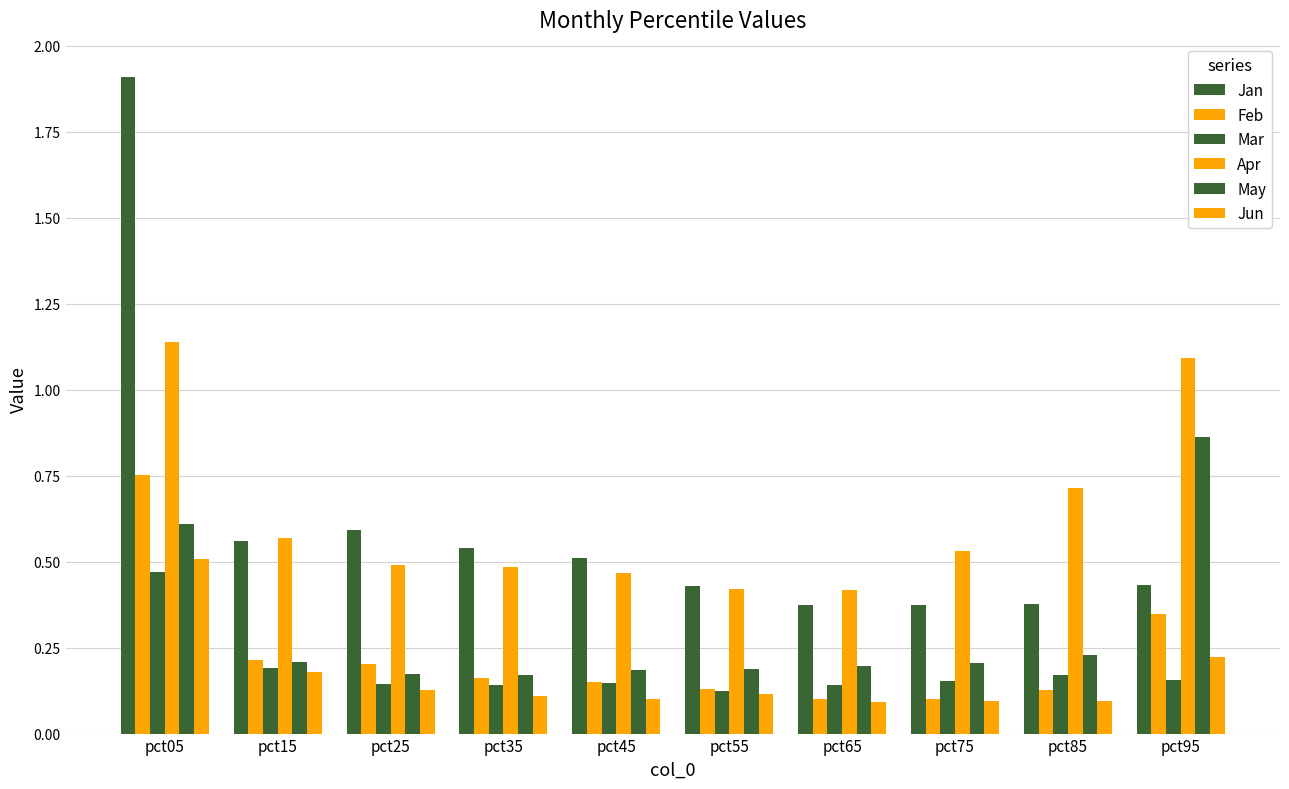

Reading left to right, what are all the values shown in this chart?

Jan: pct05=1.9	pct15=0.6	pct25=0.6	pct35=0.5	pct45=0.5	pct55=0.4	pct65=0.4	pct75=0.4	pct85=0.4	pct95=0.4
Feb: pct05=0.8	pct15=0.2	pct25=0.2	pct35=0.2	pct45=0.1	pct55=0.1	pct65=0.1	pct75=0.1	pct85=0.1	pct95=0.3
Mar: pct05=0.5	pct15=0.2	pct25=0.1	pct35=0.1	pct45=0.1	pct55=0.1	pct65=0.1	pct75=0.2	pct85=0.2	pct95=0.2
Apr: pct05=1.1	pct15=0.6	pct25=0.5	pct35=0.5	pct45=0.5	pct55=0.4	pct65=0.4	pct75=0.5	pct85=0.7	pct95=1.1
May: pct05=0.6	pct15=0.2	pct25=0.2	pct35=0.2	pct45=0.2	pct55=0.2	pct65=0.2	pct75=0.2	pct85=0.2	pct95=0.9
Jun: pct05=0.5	pct15=0.2	pct25=0.1	pct35=0.1	pct45=0.1	pct55=0.1	pct65=0.1	pct75=0.1	pct85=0.1	pct95=0.2